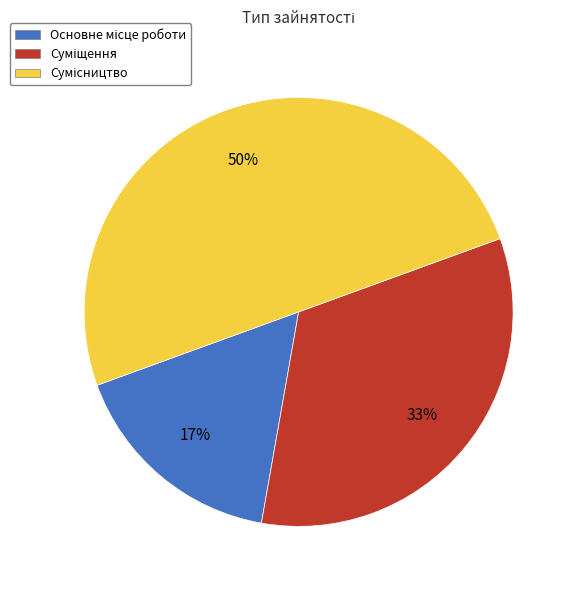

To the nearest percent, what is the average slice percentage?

33%